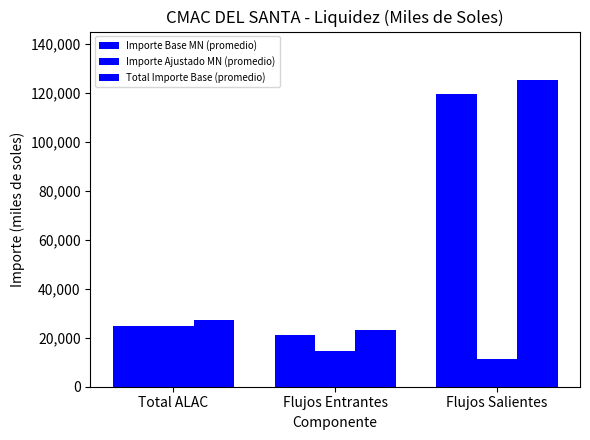

At Flujos Salientes, list the series in order from largest to smallest.

Total Importe Base (promedio), Importe Base MN (promedio), Importe Ajustado MN (promedio)